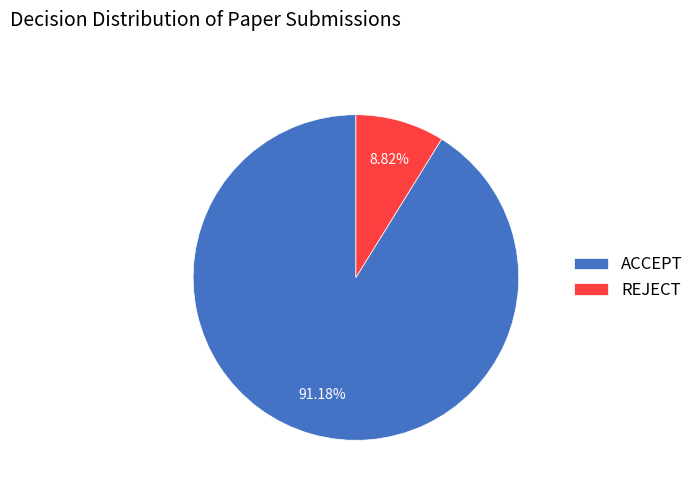

Approximately how many times larger is the value at ACCEPT compared to REJECT?

10.3